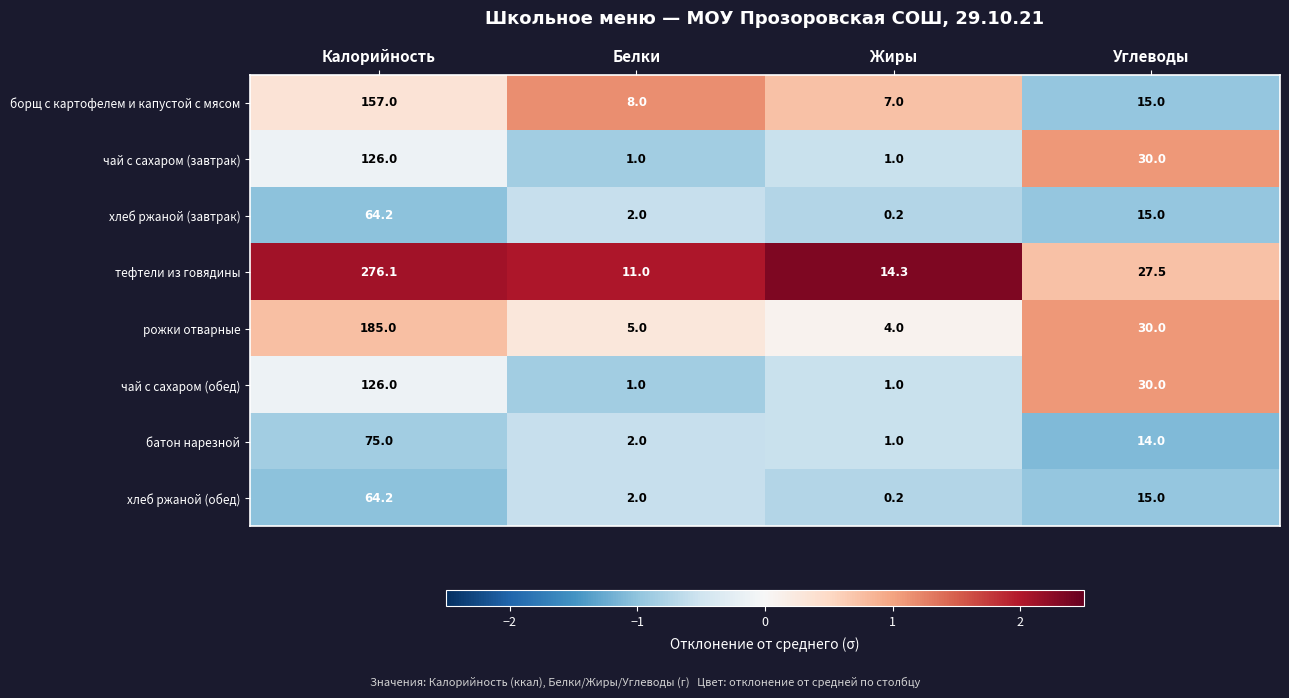

What is the spread (max minus min) of values at Углеводы?

16.0